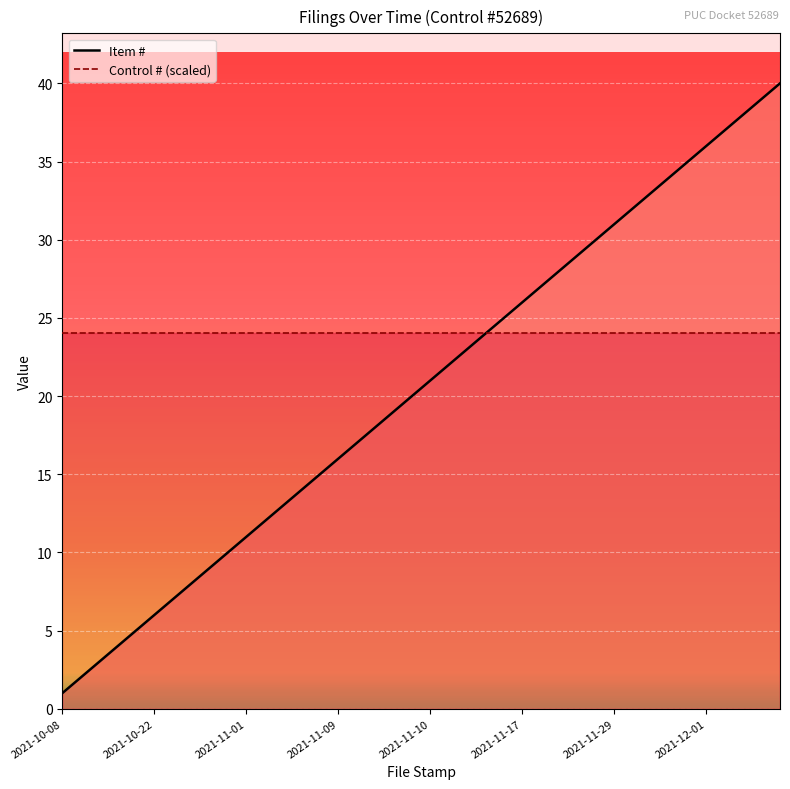

Which series has the largest range (max minus min)?

Item #